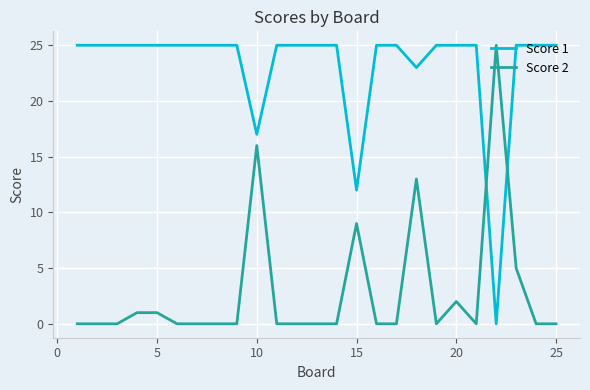

Which series has the largest total across all categories?

Score 1